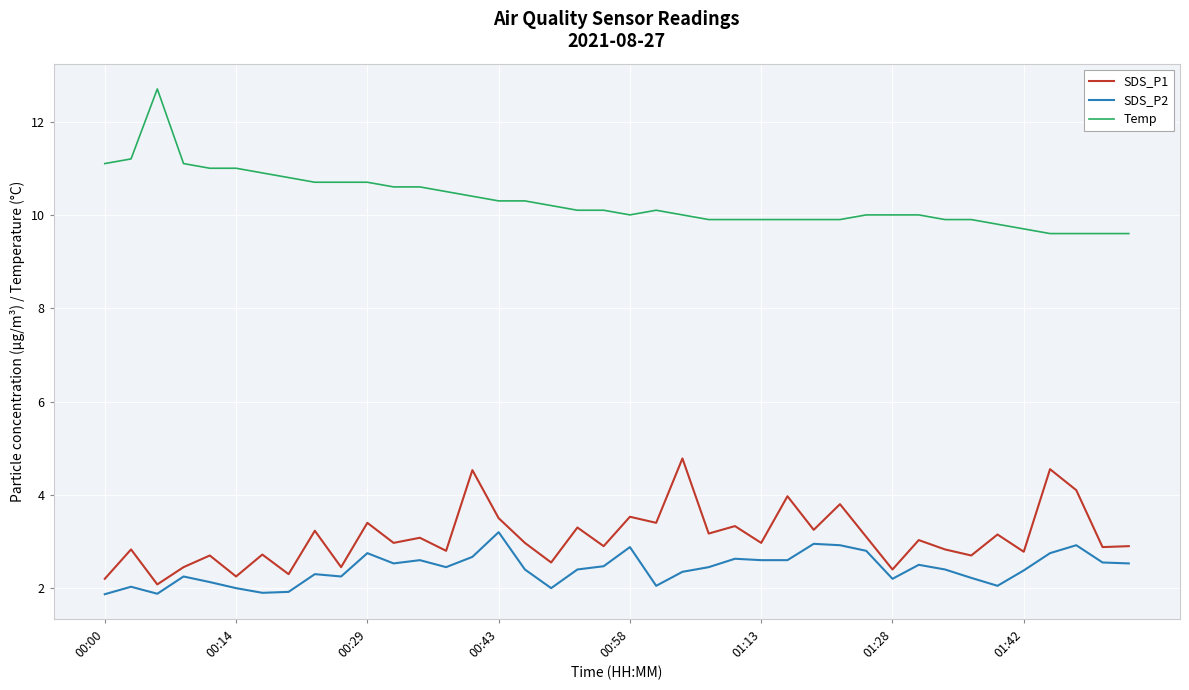

What is the difference between the maximum and minimum values in the SDS_P1 series?

2.7